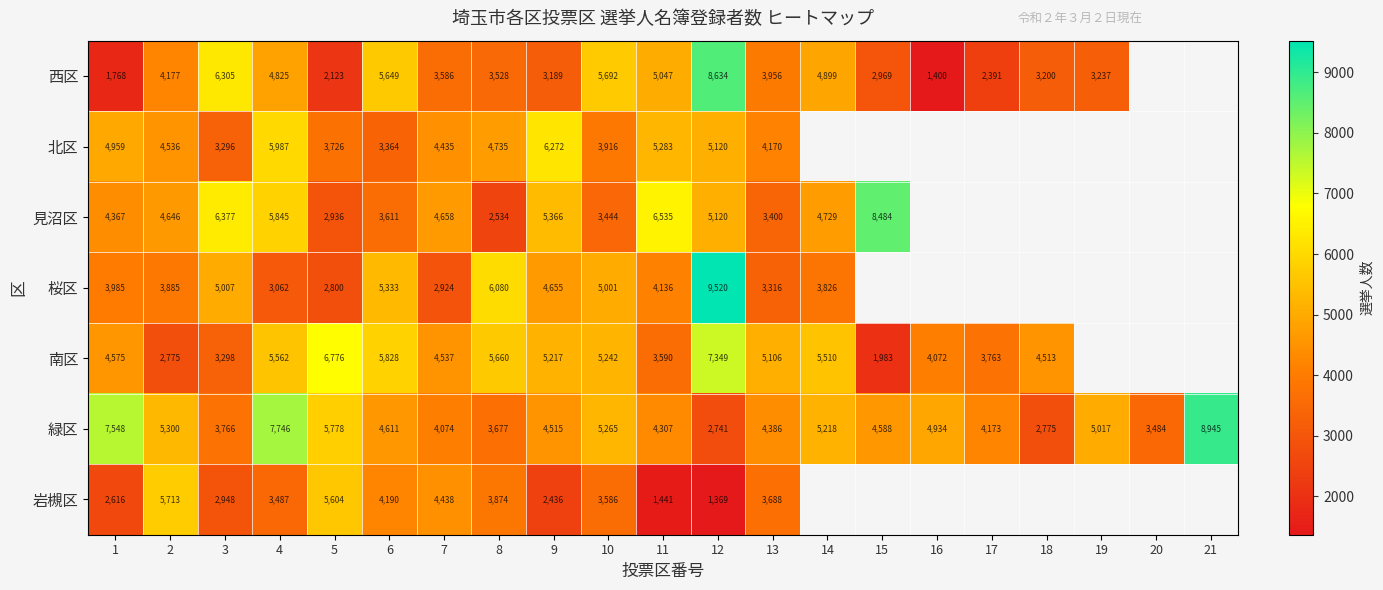

What is the average value of the 緑区 series?

4898